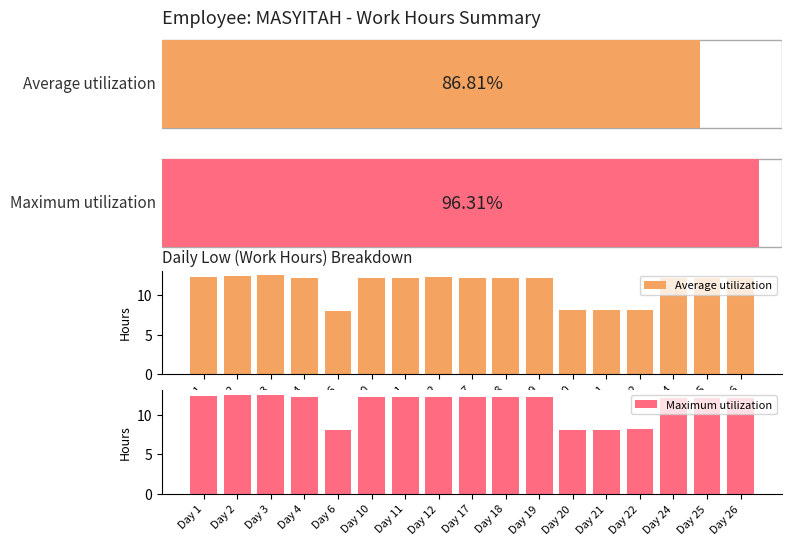

What is the difference between the maximum and minimum values in the Maximum utilization series?

4.5